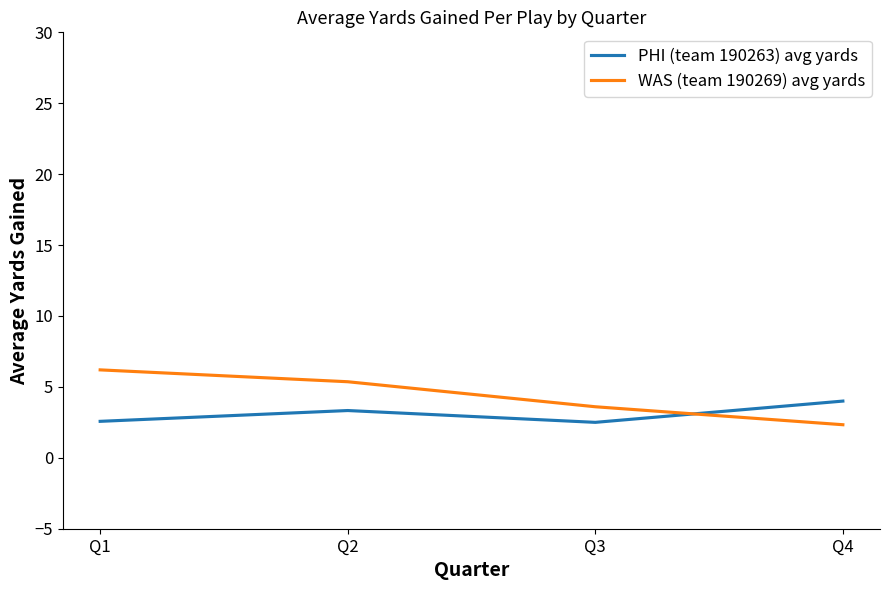

Which category has the highest value in the PHI (team 190263) avg yards series?

Q4